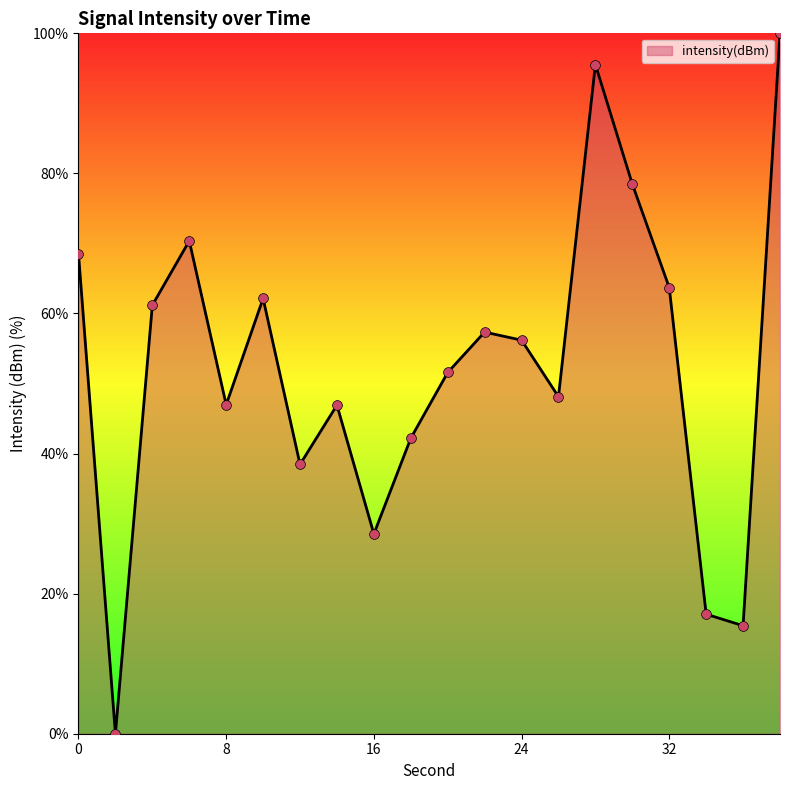

What is the greatest value displayed?

100.0